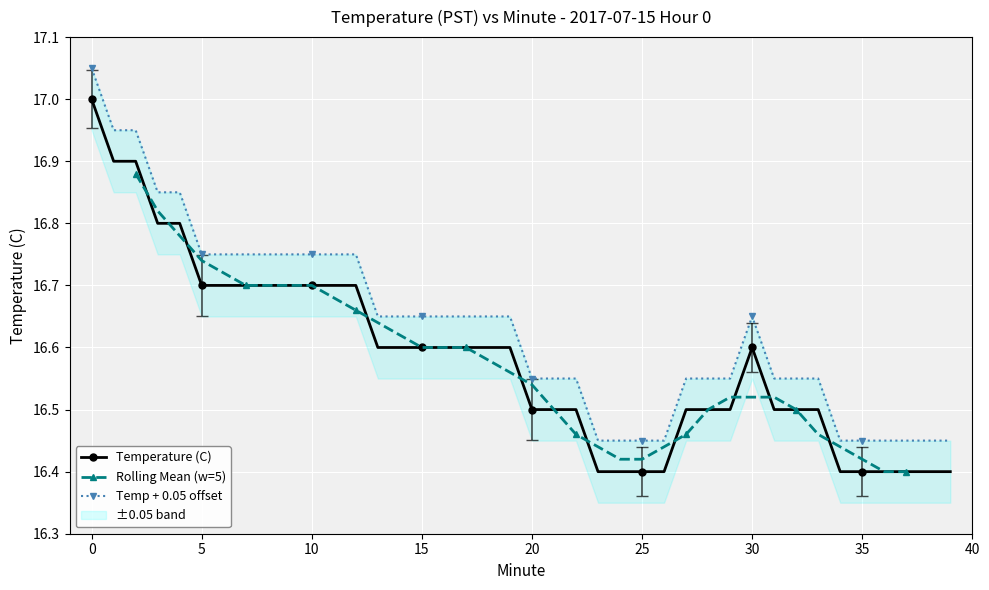

The value at 16 is 16.6. True or false?

True